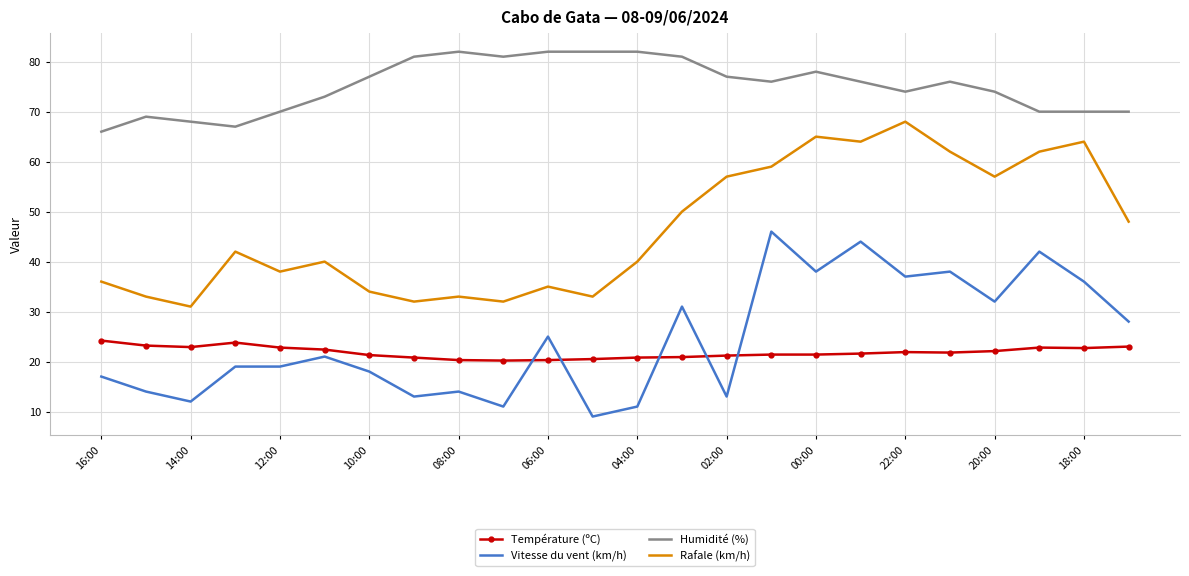

Rank the series by their maximum value, from highest to lowest.

Humidité (%), Rafale (km/h), Vitesse du vent (km/h), Température (ºC)